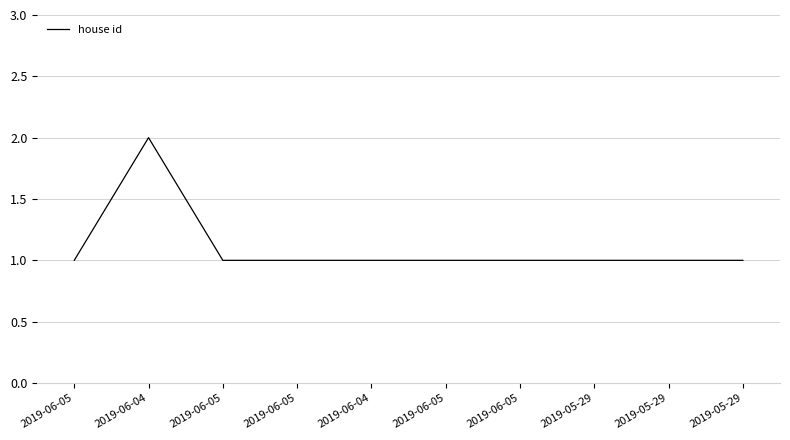

Rank the categories by value from lowest to highest.

2019-06-05, 2019-06-05, 2019-06-05, 2019-06-04, 2019-06-05, 2019-06-05, 2019-05-29, 2019-05-29, 2019-05-29, 2019-06-04